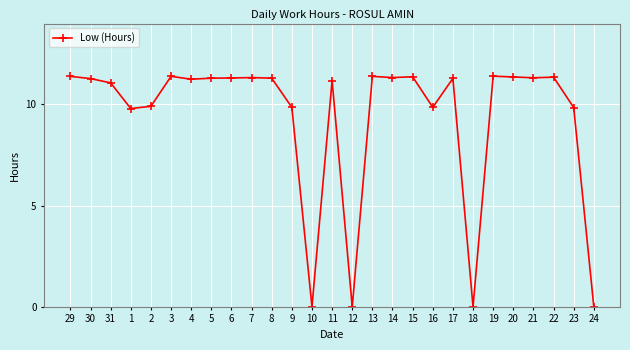

The chart shows a value of 0.0 at 10. True or false?

True